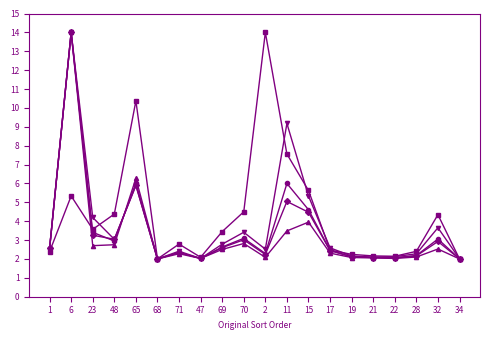

What is the minimum value shown in the chart?

2.0